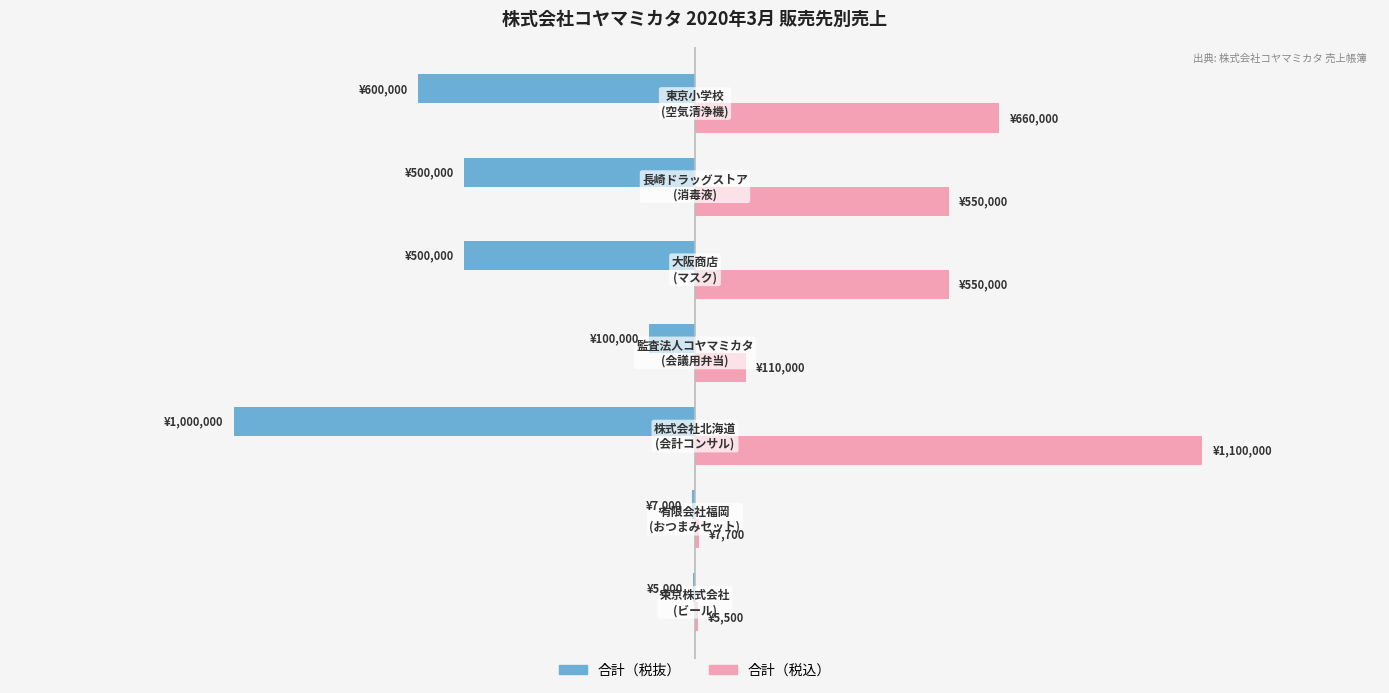

Rank the series by their average value, from lowest to highest.

合計（税抜）, 合計（税込）